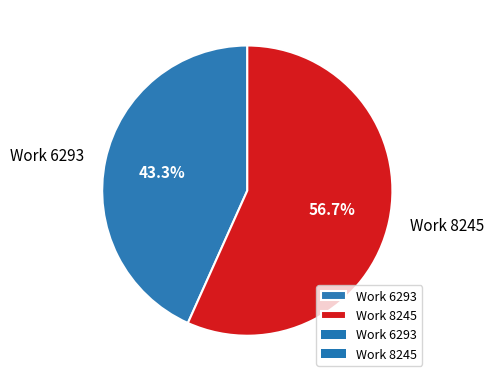

To the nearest percent, what is the combined percentage of Work 6293 and Work 8245?

100%